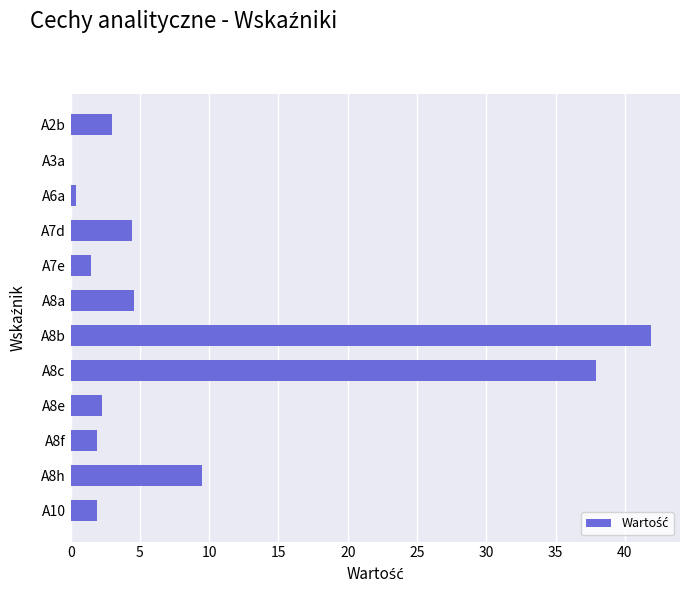

What is the change in value from A8h to A7e?

-8.0